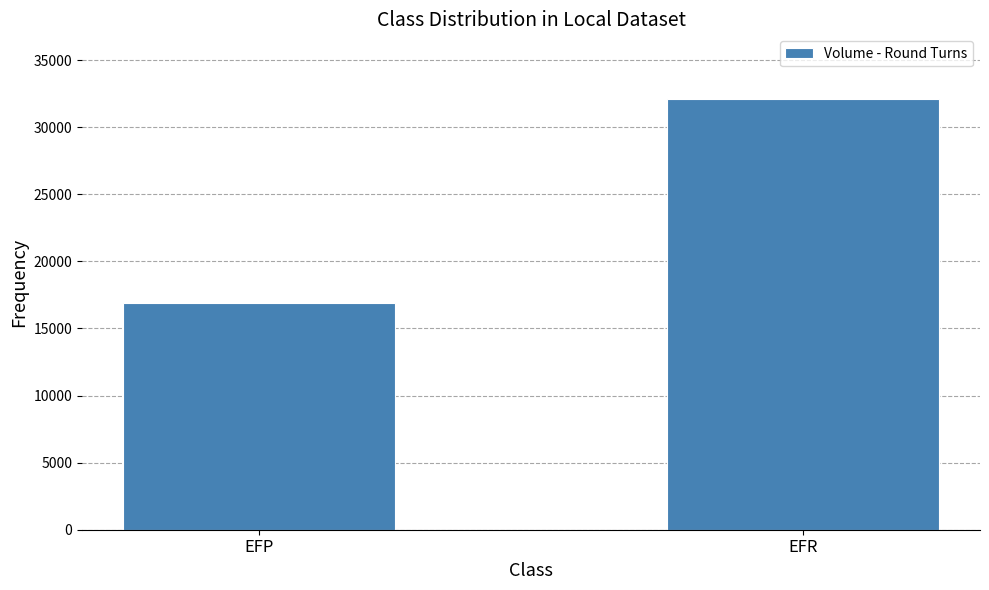

Reading left to right, transcribe all the data shown in this chart.

EFP=16920	EFR=32111